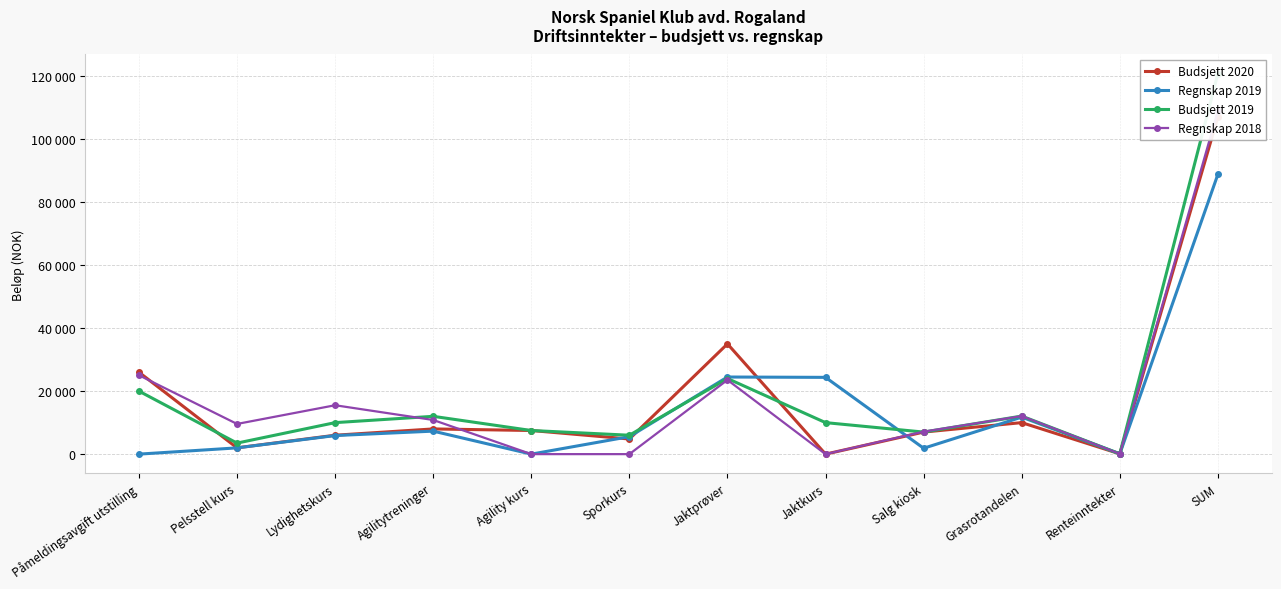

Where is the first local maximum for Regnskap 2019?

Agilitytreninger